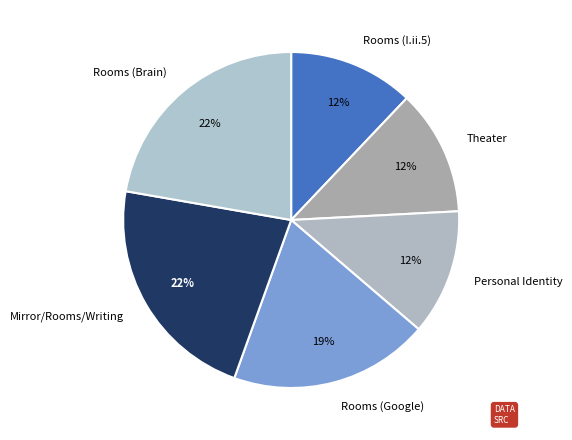

Is the sum of Rooms (I.ii.5) and Theater greater than half?

No